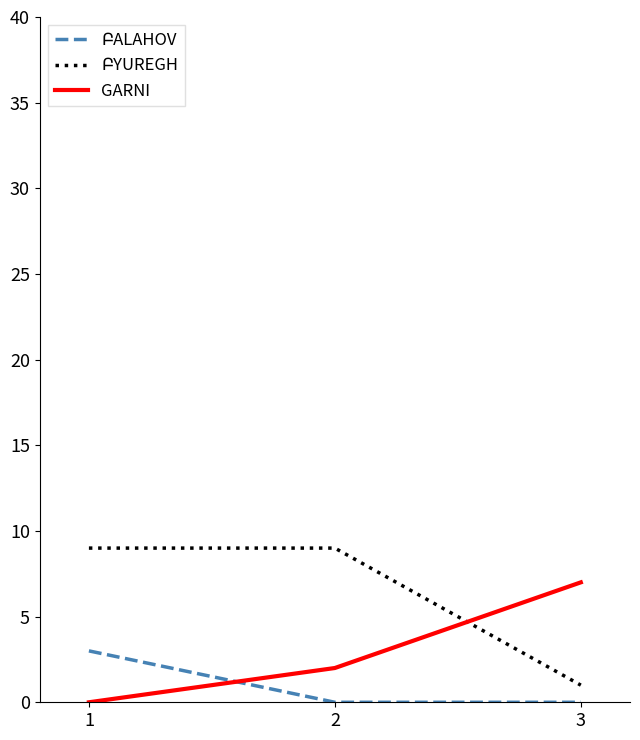

How many positive values does the GARNI series have?

2